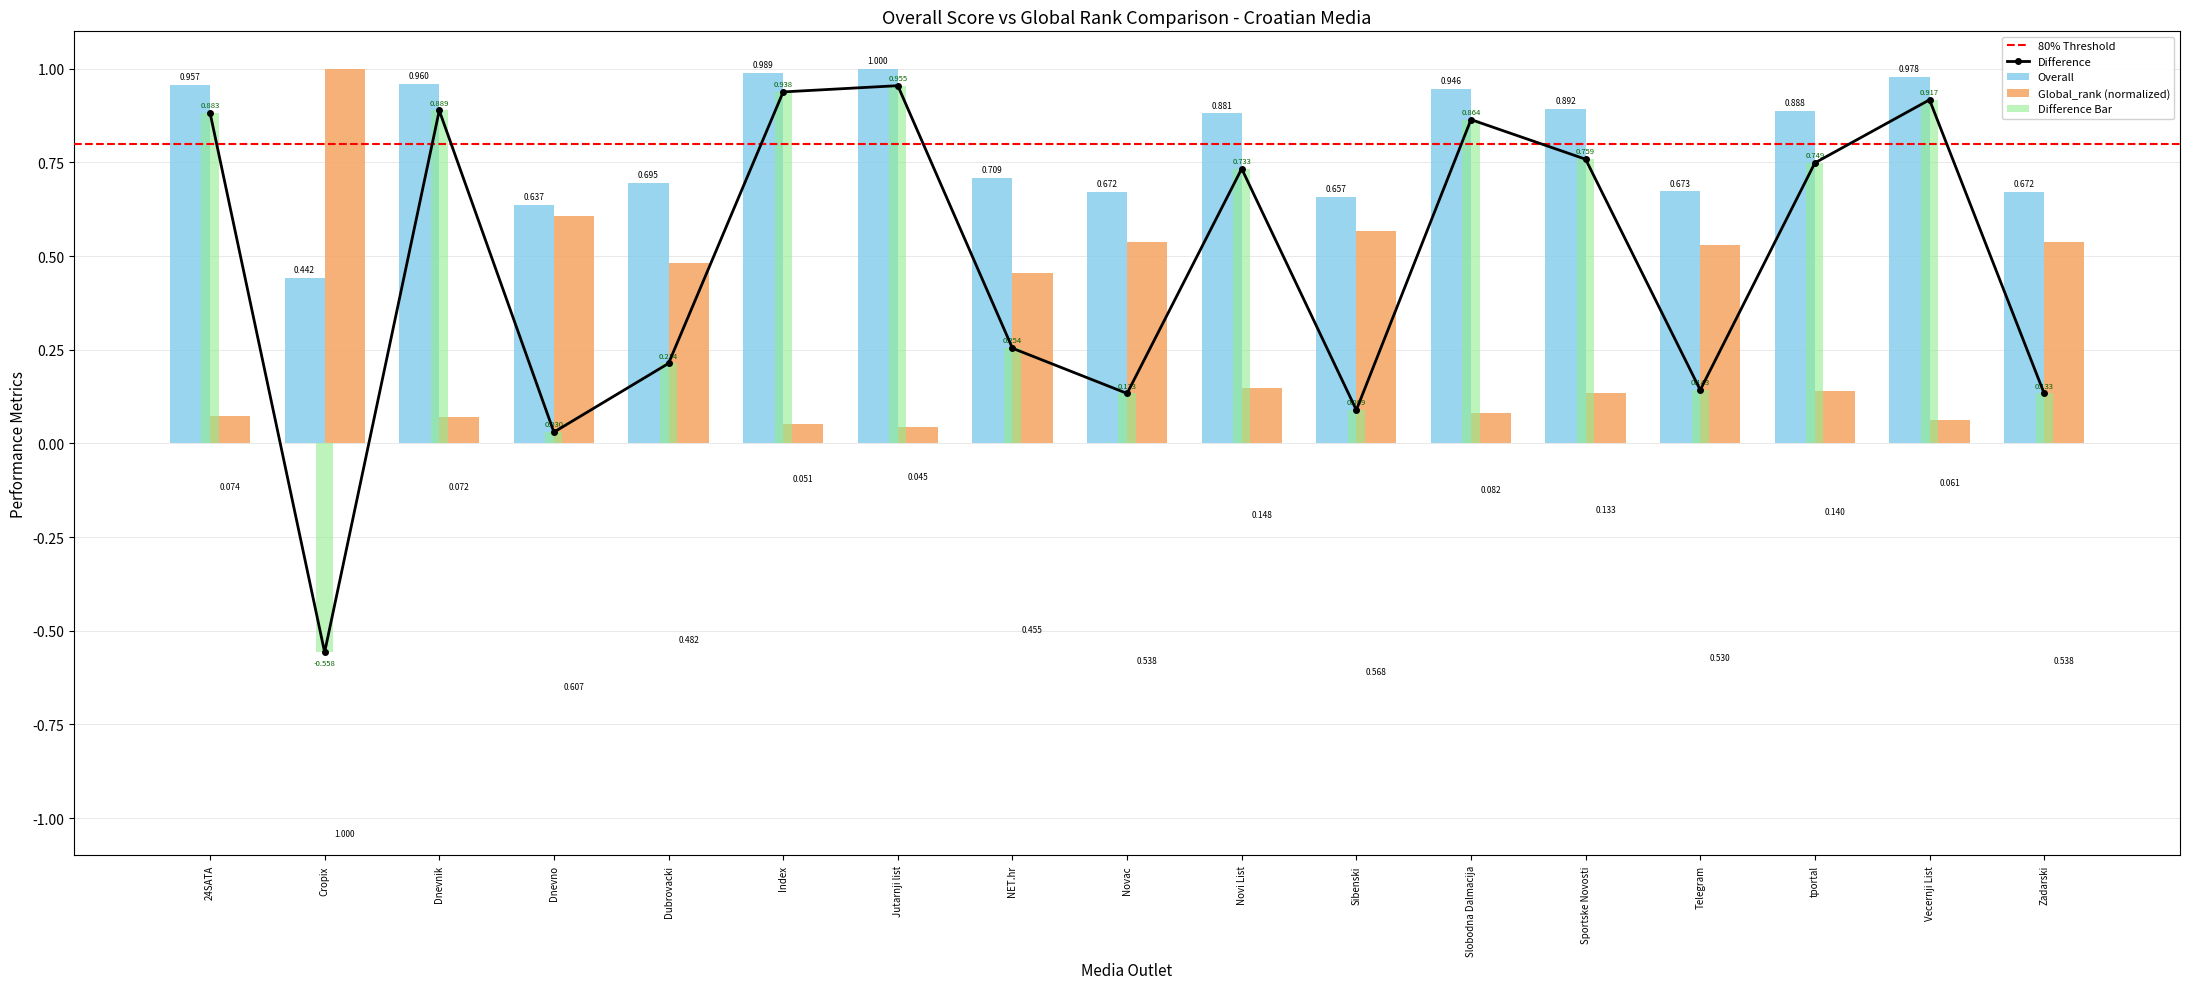

Which has a higher value, Zadarski or Dubrovacki?

Zadarski